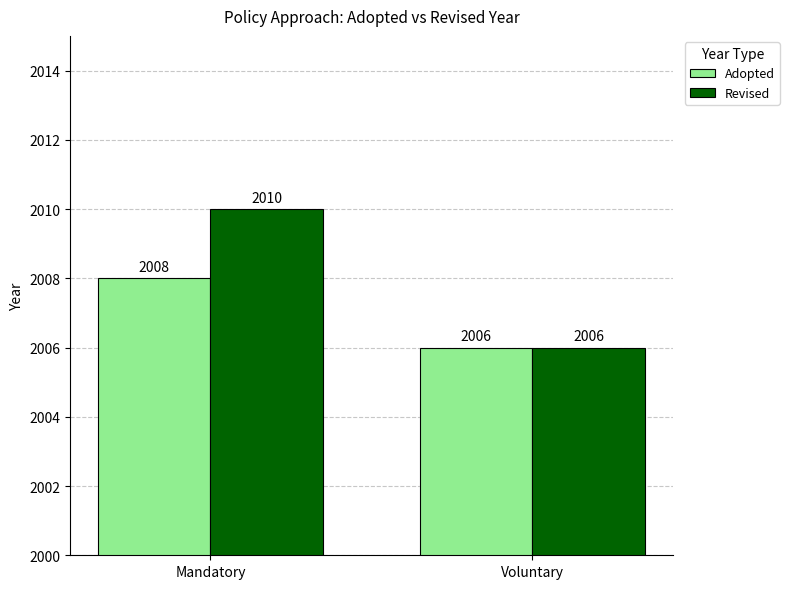

How many bars are there in each group?

2